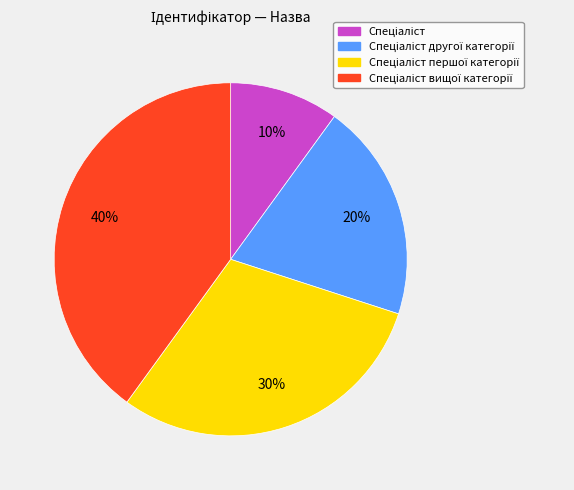

Is there any slice that represents more than half of the pie?

No